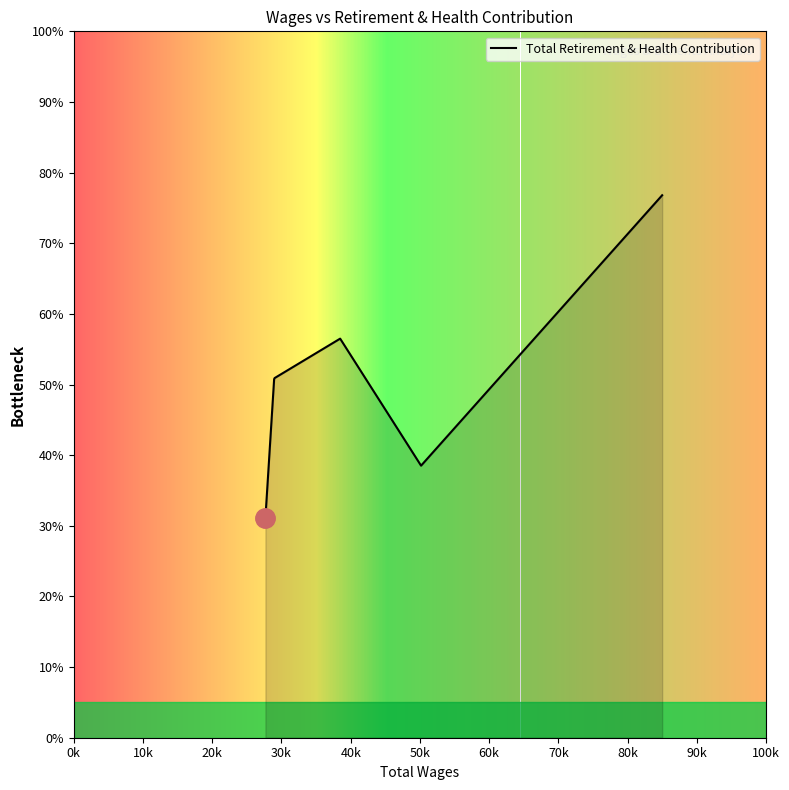

True or false: there are more than 1 points higher than both neighbors.

False